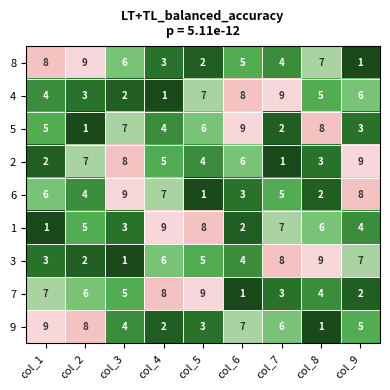

Rank the series at col_5 from lowest to highest value.

6, 8, 9, 2, 3, 5, 4, 1, 7